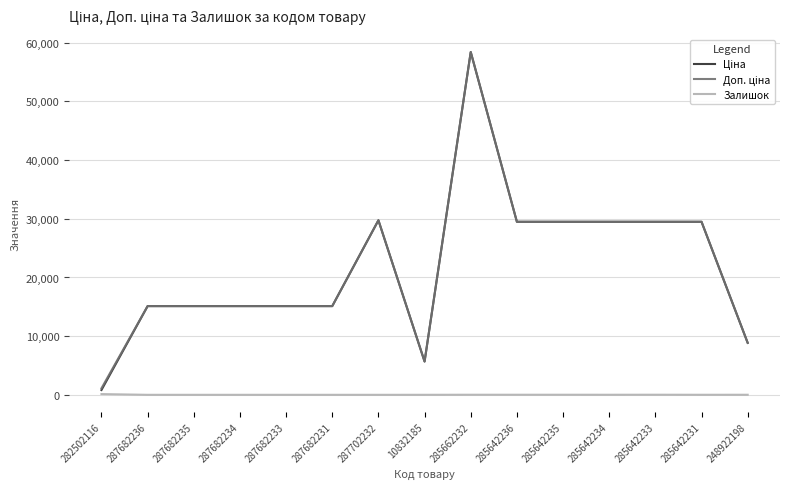

The Залишок series shows 0.0 at 287682231. True or false?

True